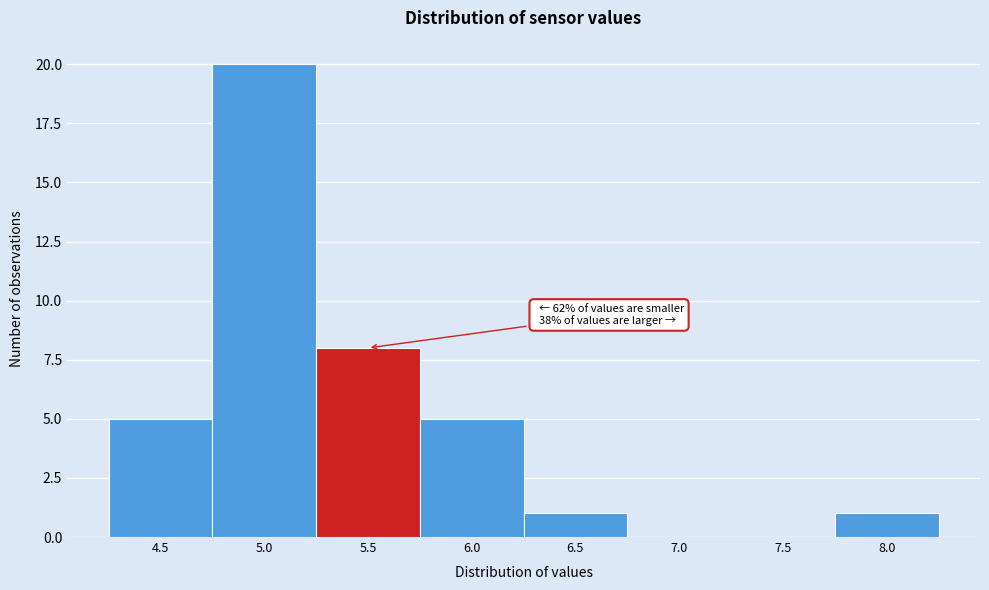

Reading left to right, transcribe all the data shown in this chart.

4.5=5	5.0=20	5.5=8	6.0=5	6.5=1	7.0=0	7.5=0	8.0=1